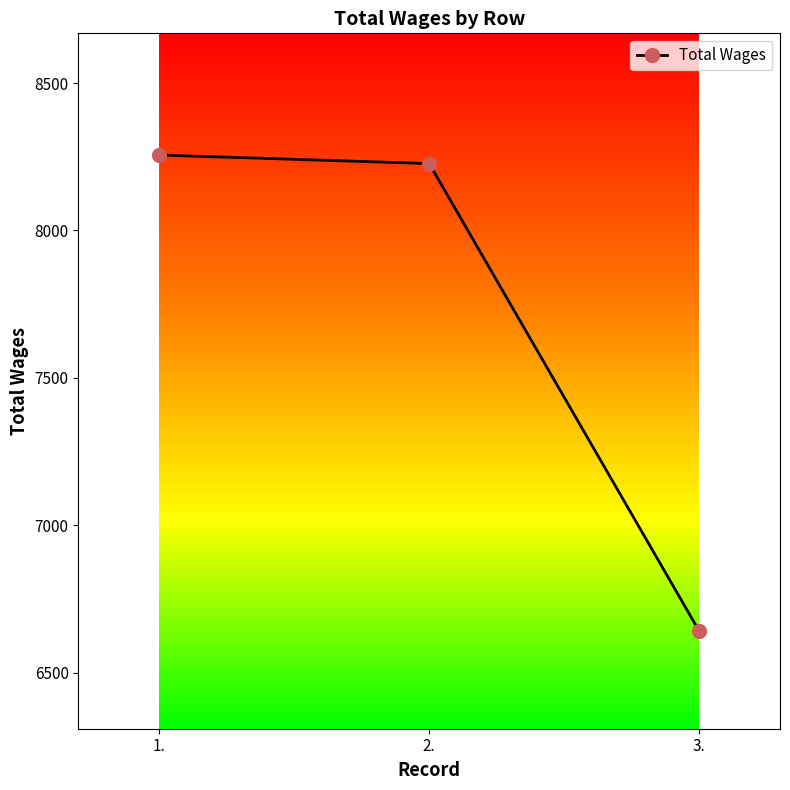

Reading right to left, what are all the values shown in this chart?

6642	8227	8256